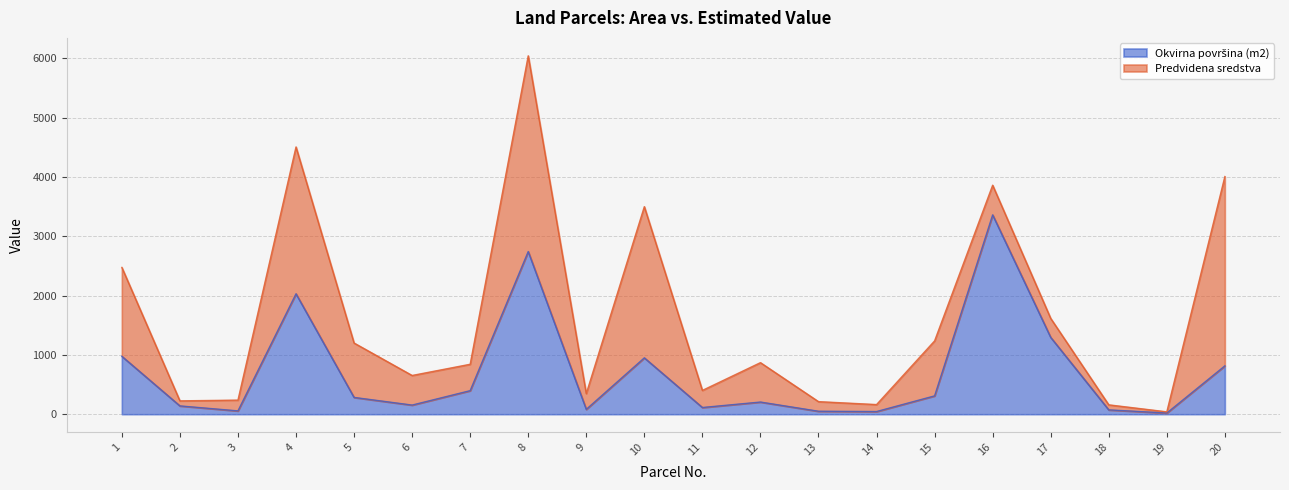

Count the number of categories in the chart.

20